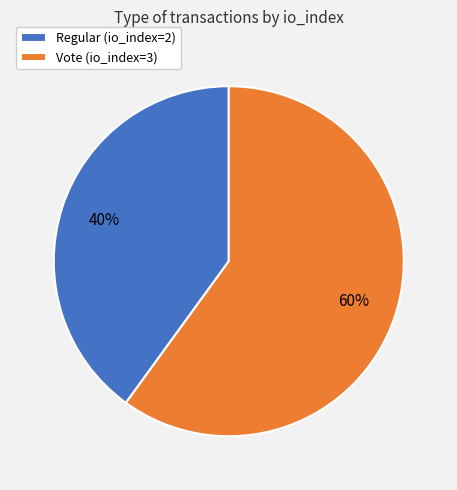

Do Regular (io_index=2) and Vote (io_index=3) together represent more than half of the pie?

Yes